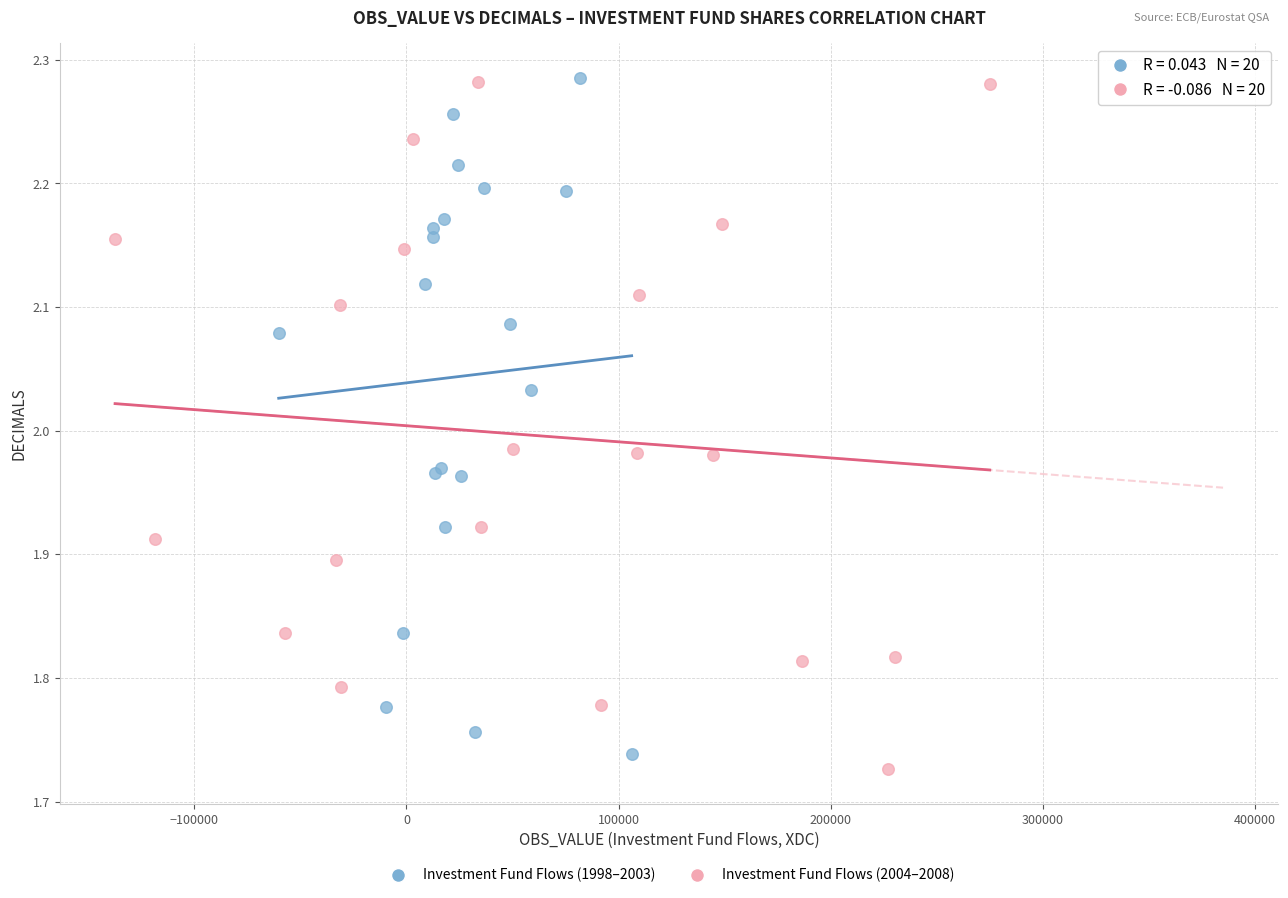

Which series contains the lowest Y value?

Investment Fund Flows (2004–2008)